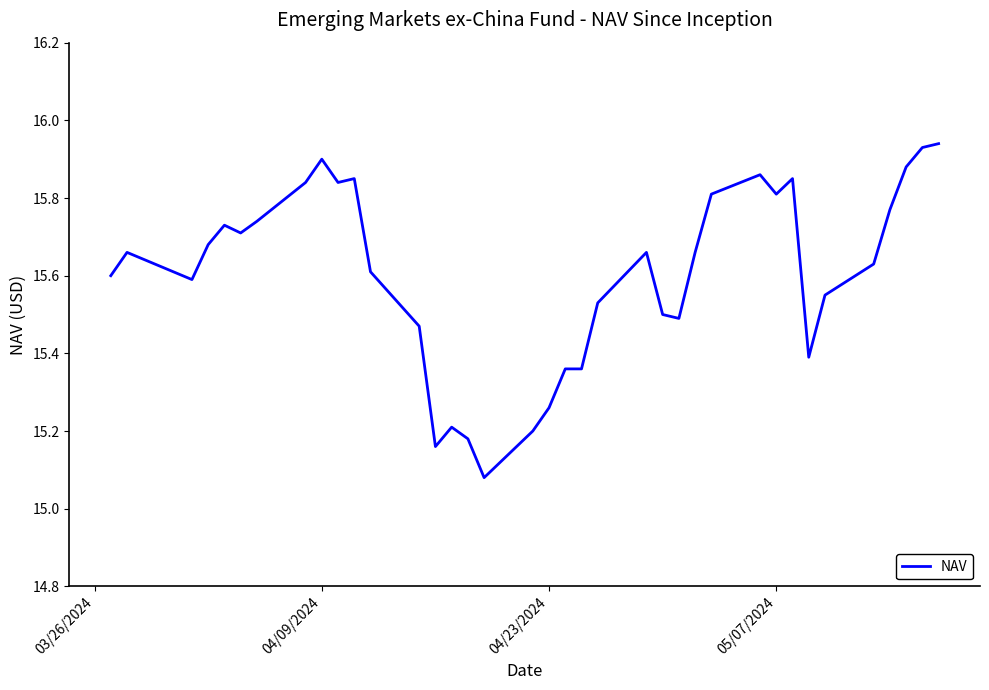

Reading right to left, transcribe all the data shown in this chart.

15.9	15.9	15.9	15.8	15.6	15.6	15.4	15.8	15.8	15.9	15.8	15.7	15.5	15.5	15.7	15.5	15.4	15.4	15.3	15.2	15.1	15.2	15.2	15.2	15.5	15.6	15.8	15.8	15.9	15.8	15.7	15.7	15.7	15.7	15.6	15.7	15.6